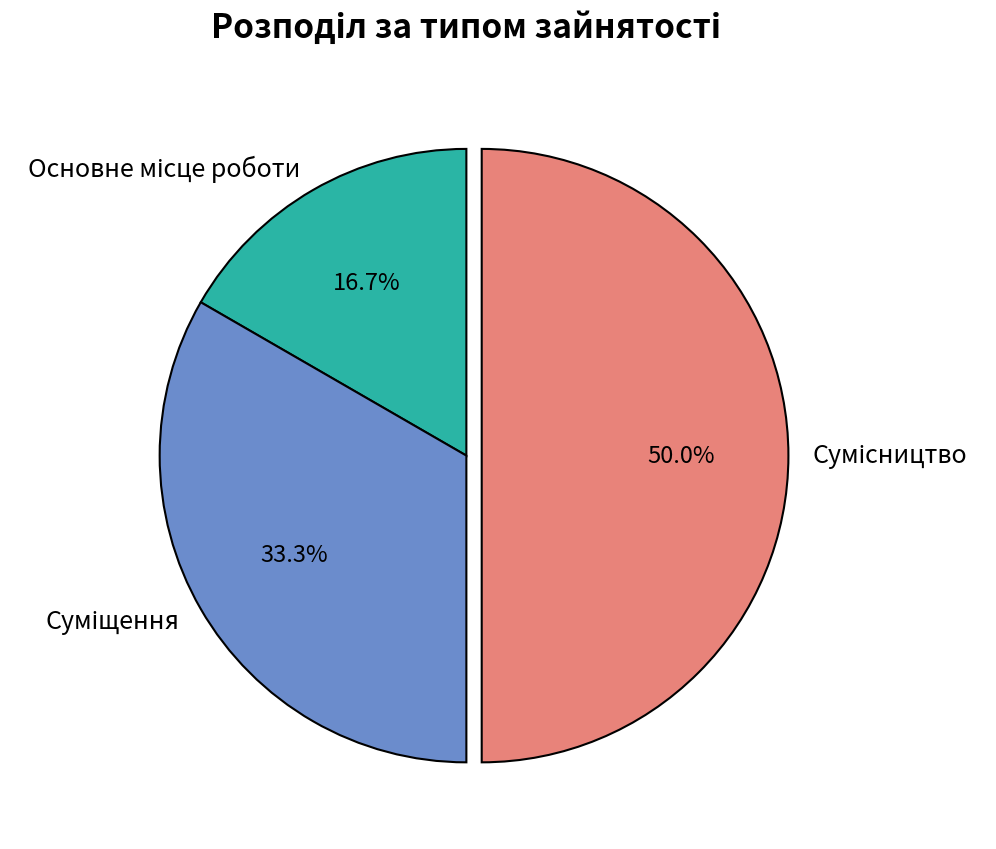

Approximately how many times larger is the value at Основне місце роботи compared to Сумісництво?

0.3